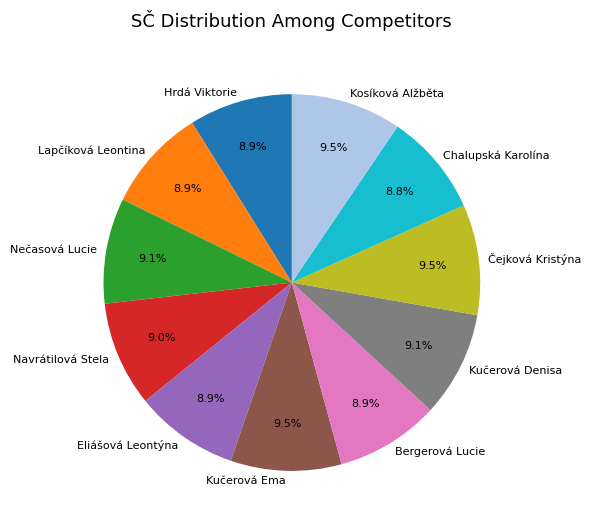

True or false: Hrdá Viktorie accounts for 1% of the total.

False